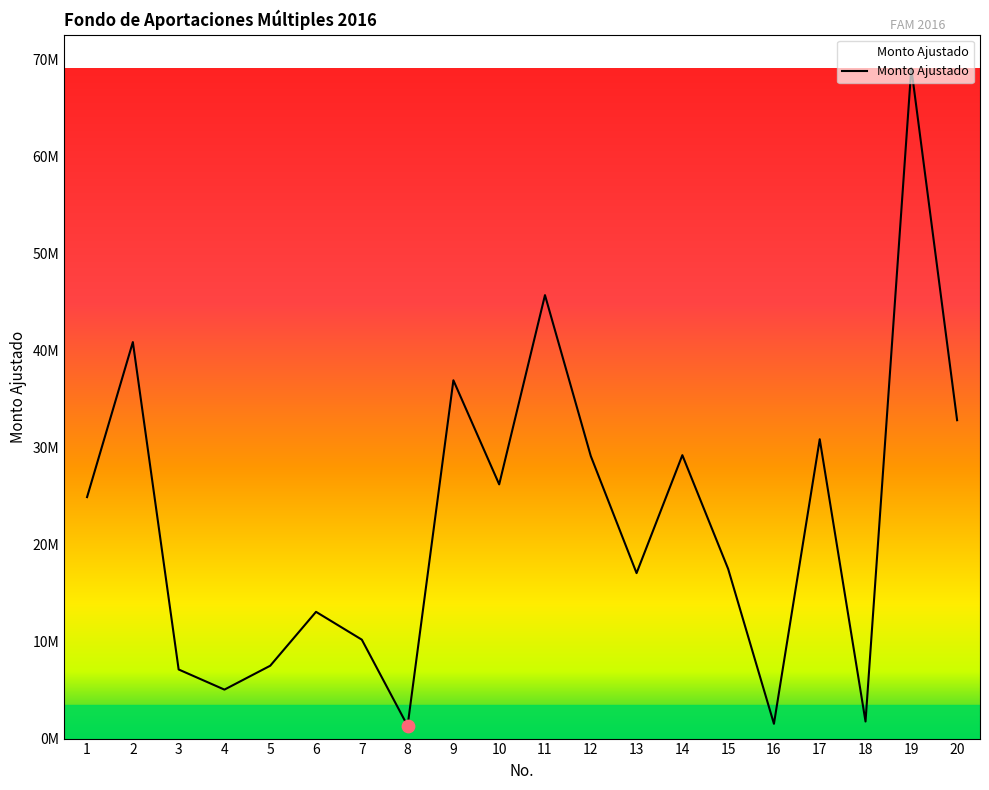

Between 16 and 15, which is larger?

15